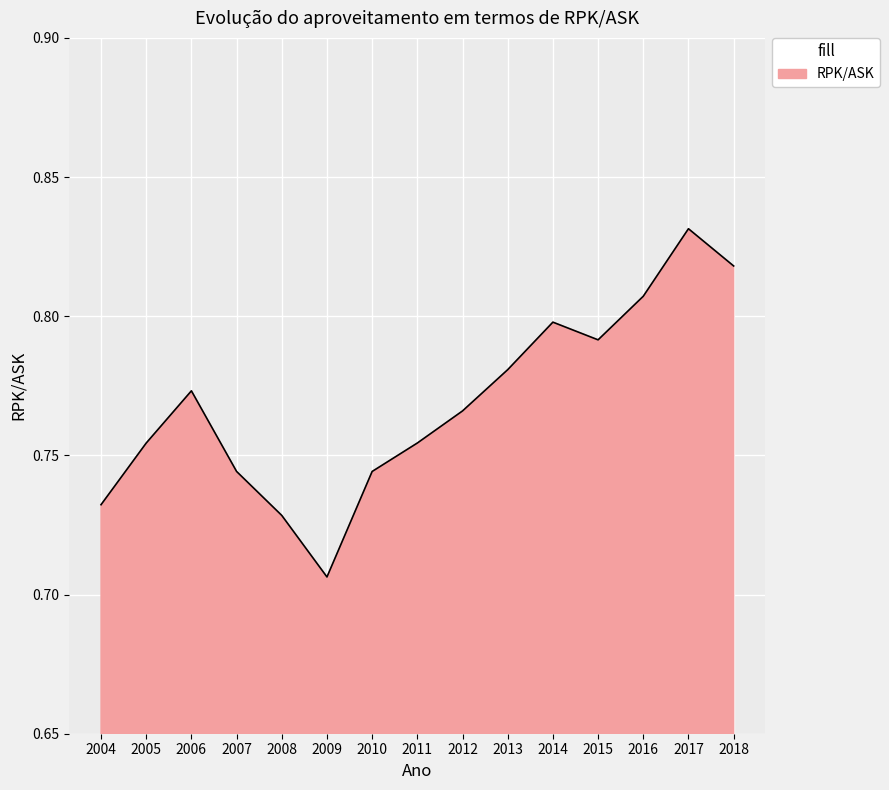

How many values are between 0 and 1?

15